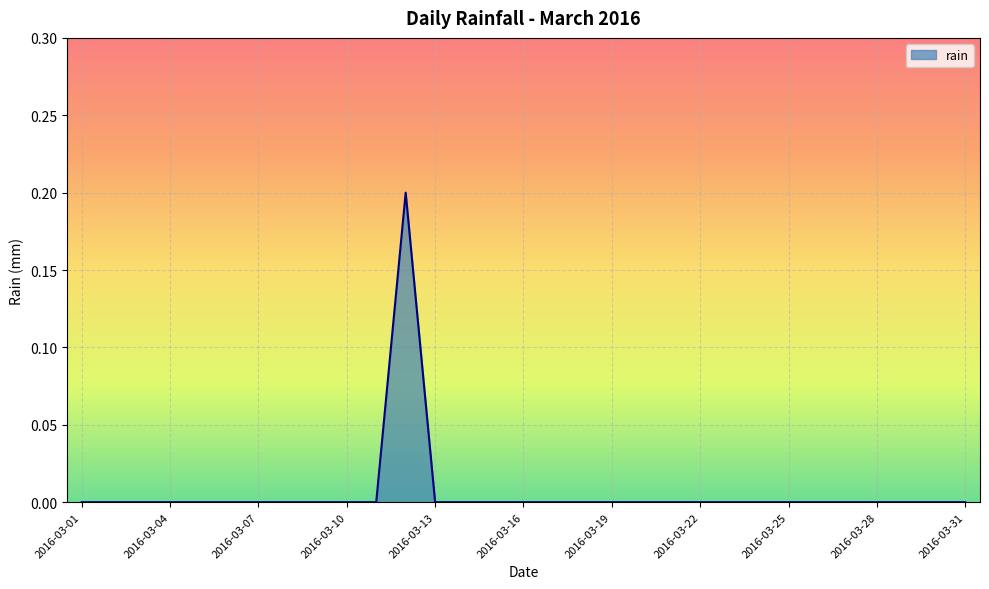

What is the difference between the maximum and minimum values?

0.2